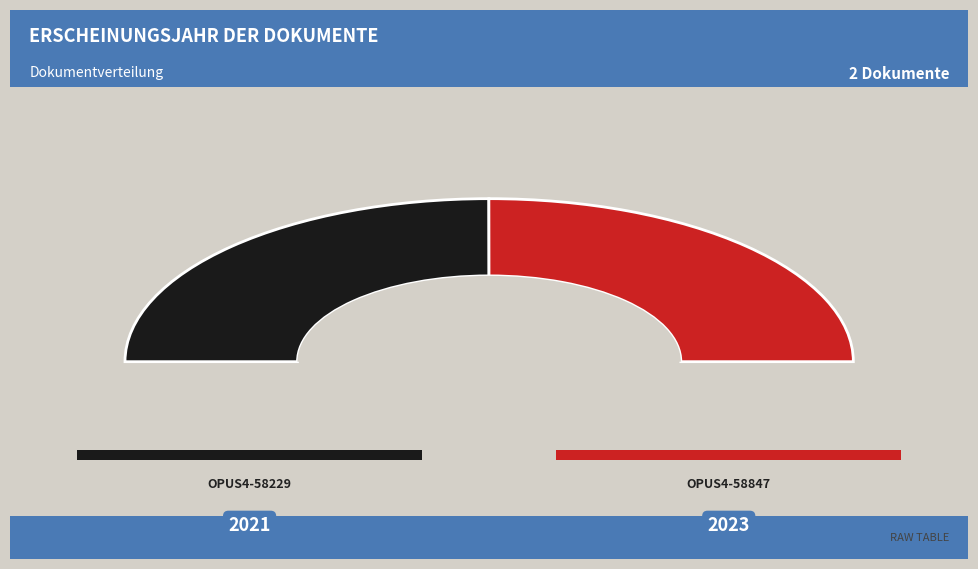

Rank the categories by value from lowest to highest.

OPUS4-58229, OPUS4-58847